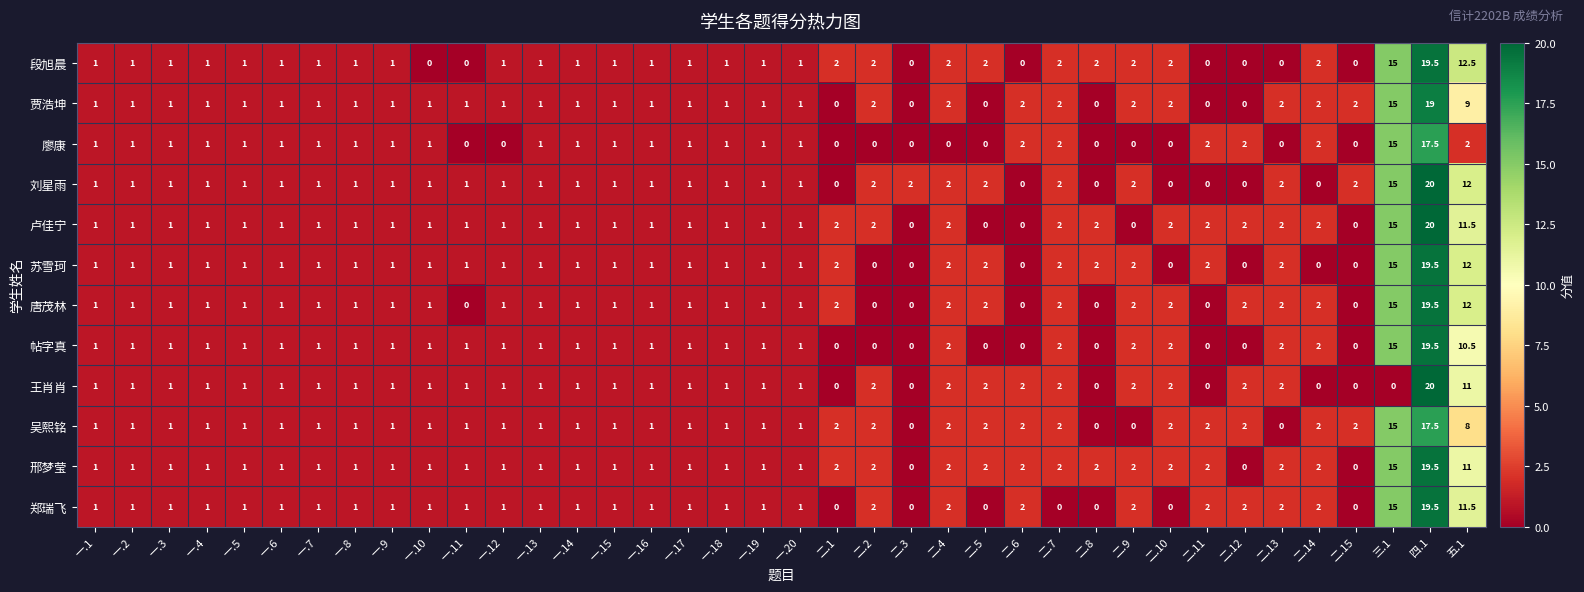

What is the difference between the maximum and minimum values in the 唐茂林 series?

19.5